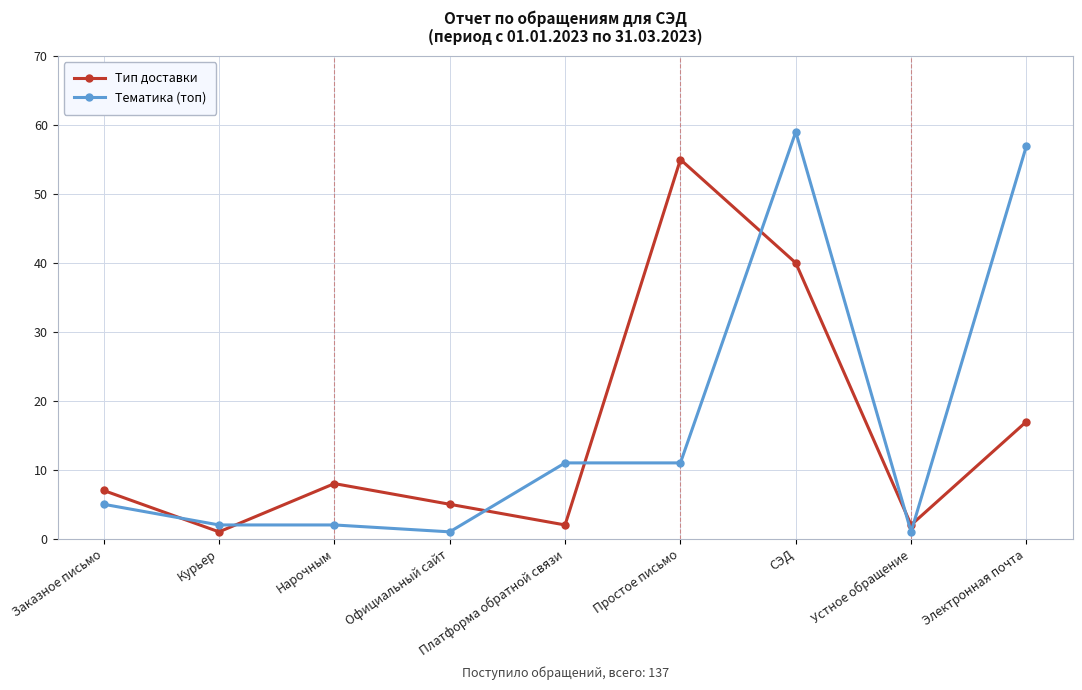

What are all the series names shown in the legend?

Тип доставки, Тематика (топ)